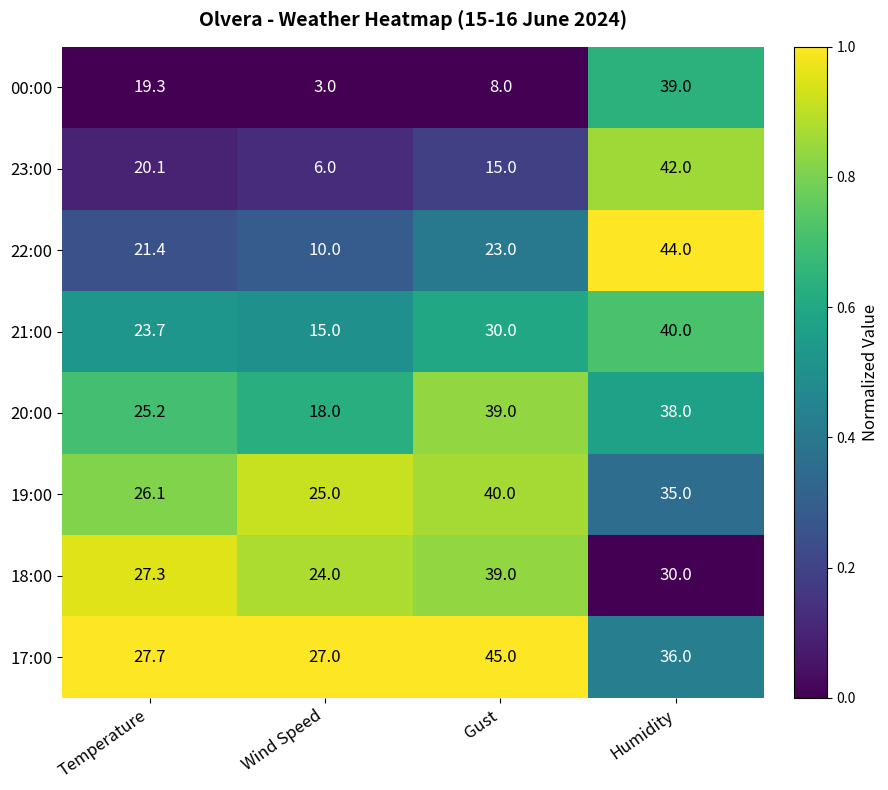

At which category is the sum across all series the highest?

Humidity